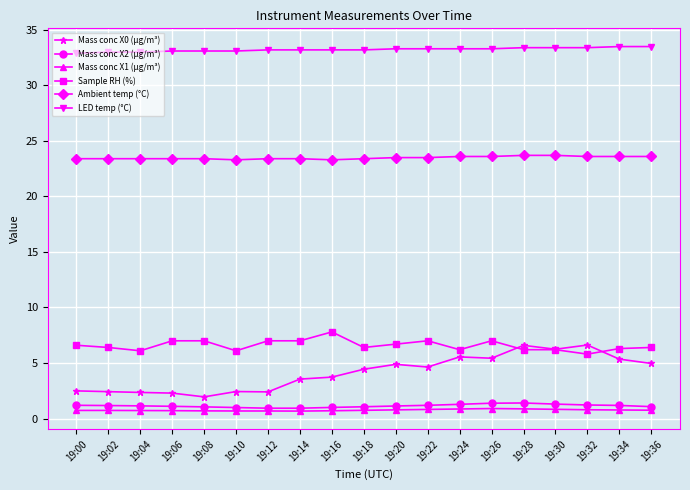

Where is the first local minimum for Sample RH (%)?

19:04